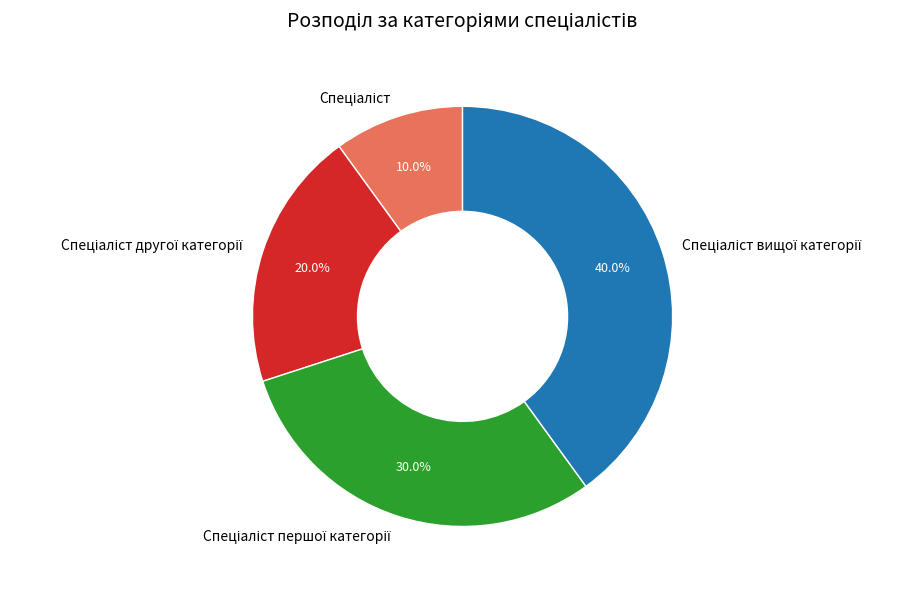

Is there any slice that represents more than half of the pie?

No